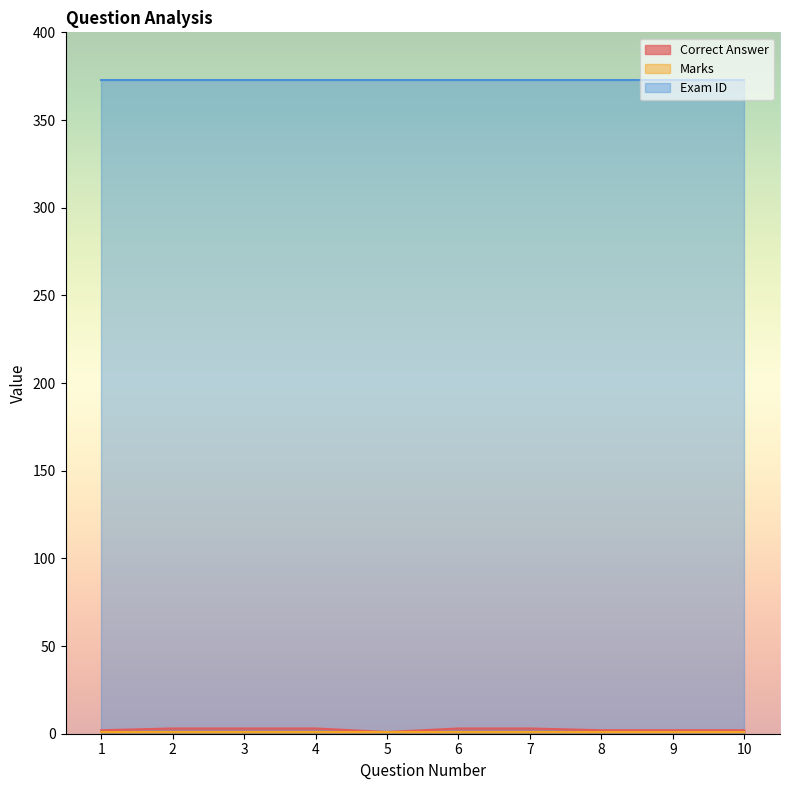

What value does the Marks series have at 8?

1